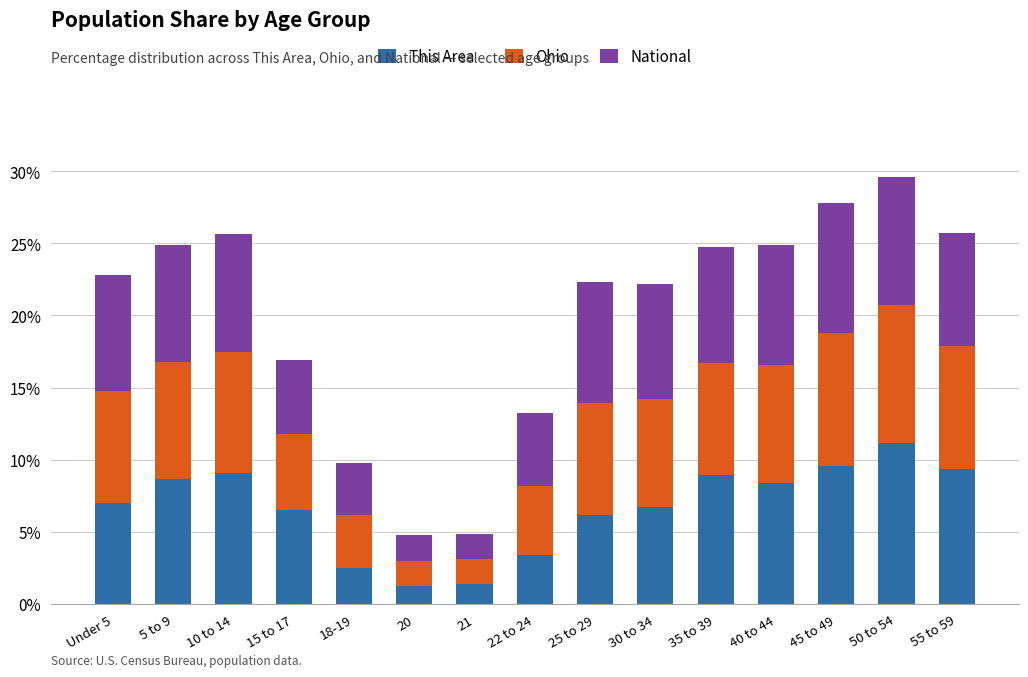

What is the maximum value for This Area?

11.1